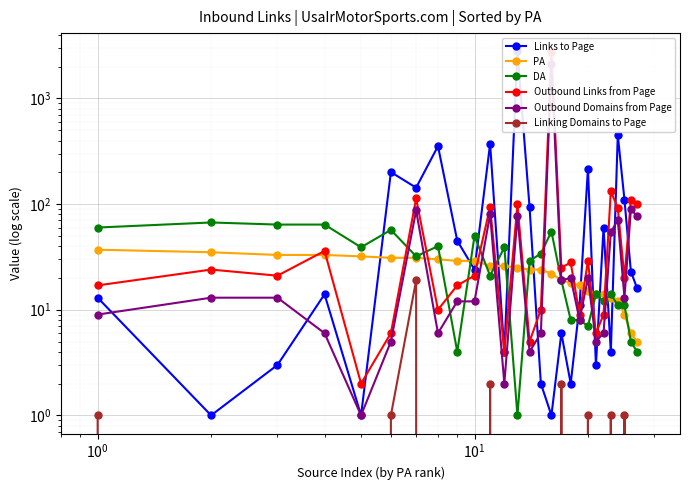

Read the Outbound Domains from Page value at $\mathdefault{10^{-2}}$.

9